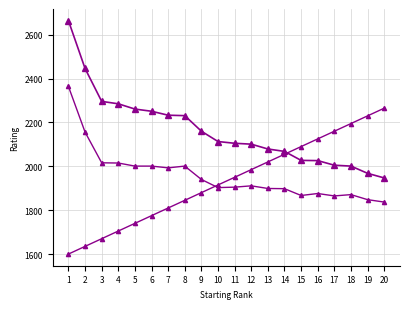

How many data points does each series have?

20